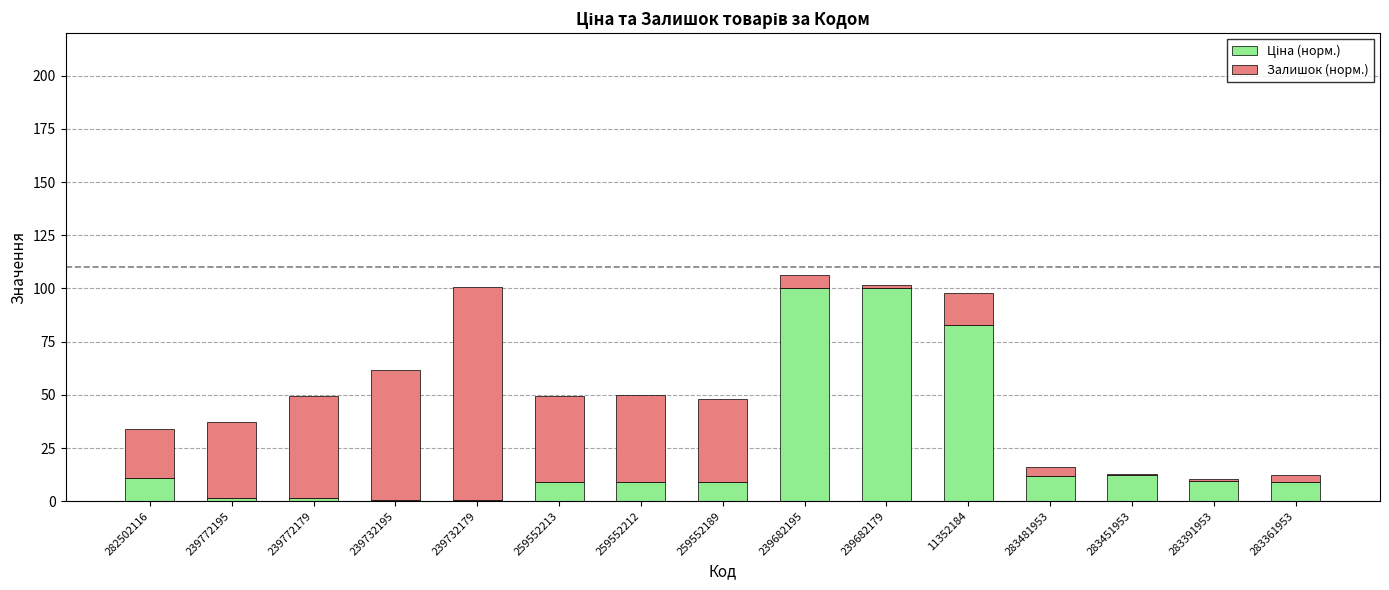

What is the total value across all series at 259552212?

49.8